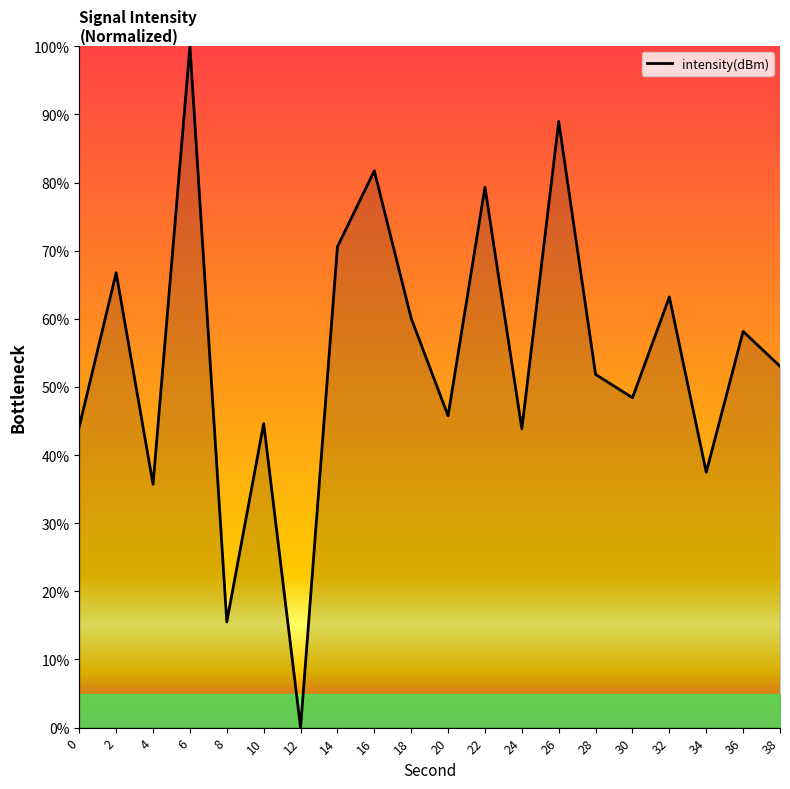

The value at 36 is 25.2. True or false?

False